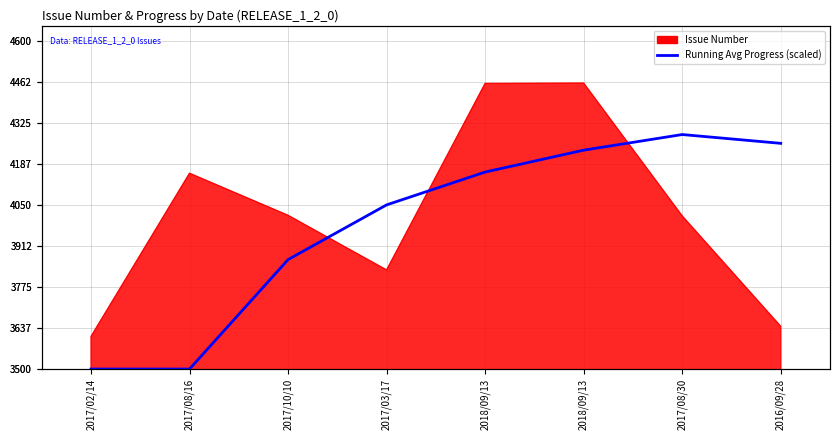

Which label corresponds to the smallest value in the chart?

2017/02/14